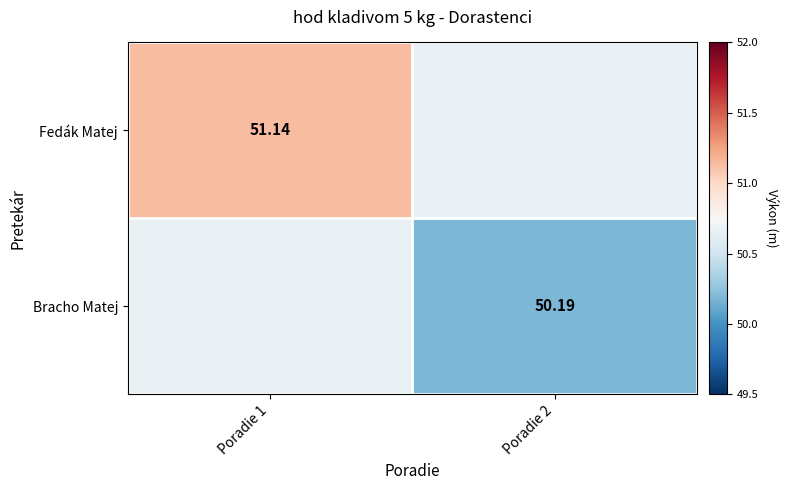

List the series in order of their peak value, highest first.

Fedák Matej, Bracho Matej